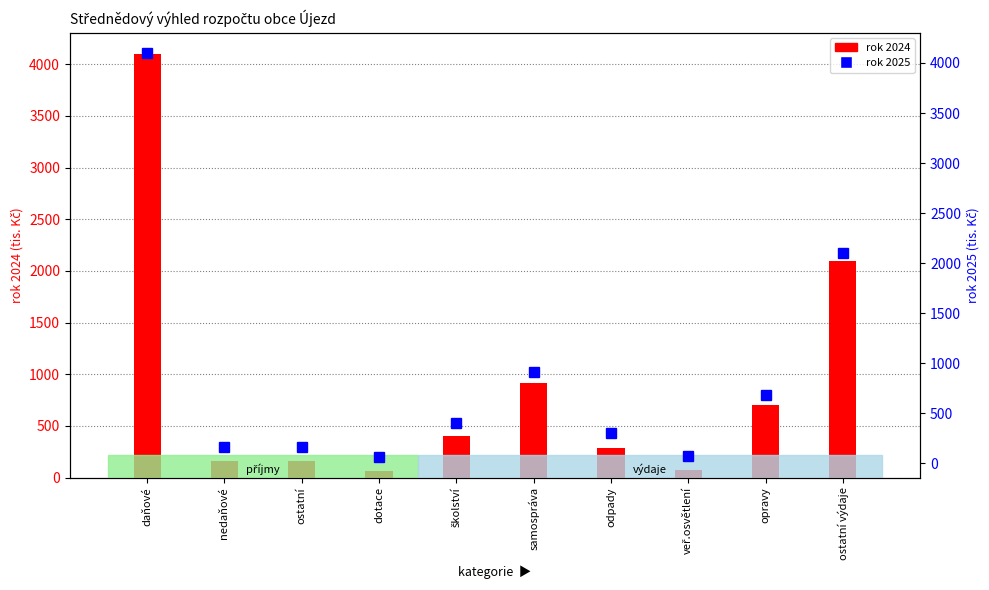

What is the lowest value of the rok 2025 series?

61